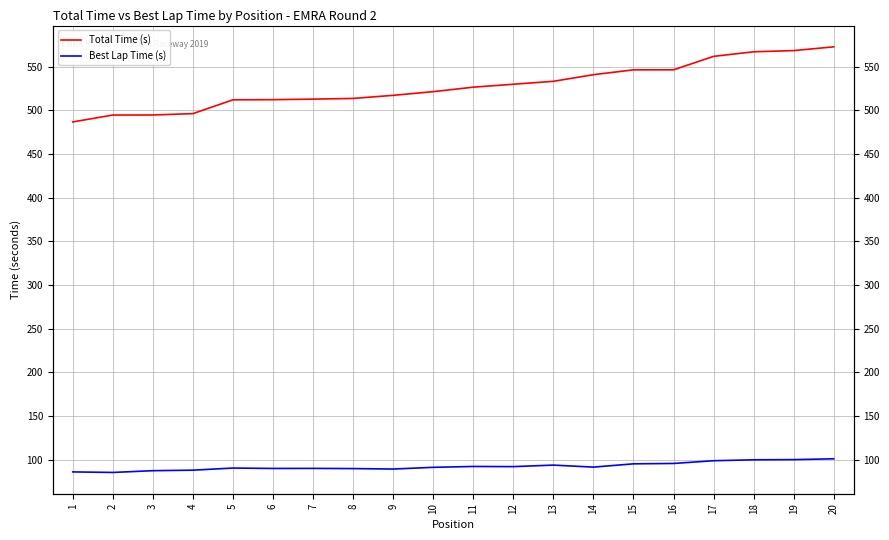

What is the maximum value for Best Lap Time (s)?

101.0